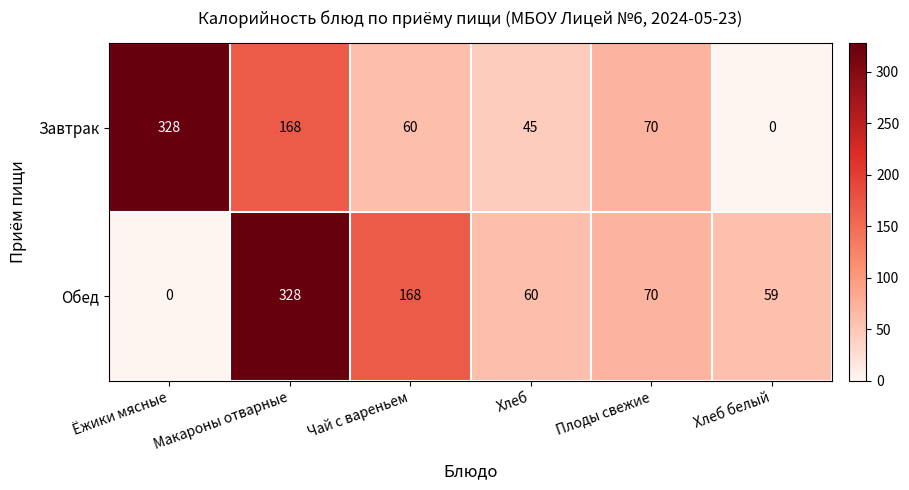

Where does the Завтрак series first go above 70?

Ёжики мясные